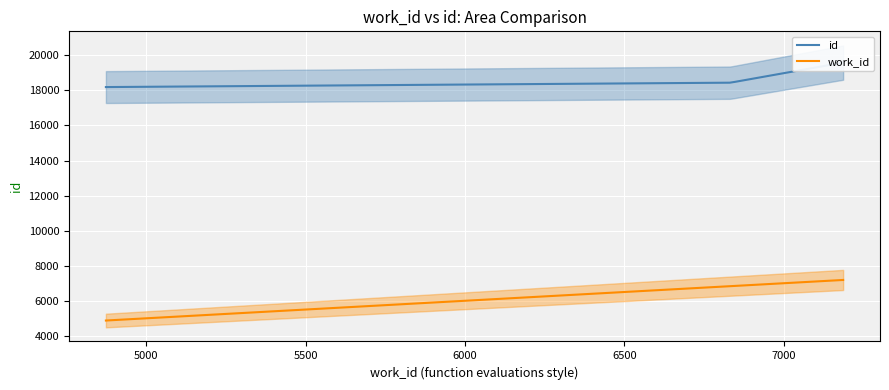

Is it true that work_id equals 6833 at 6833?

True